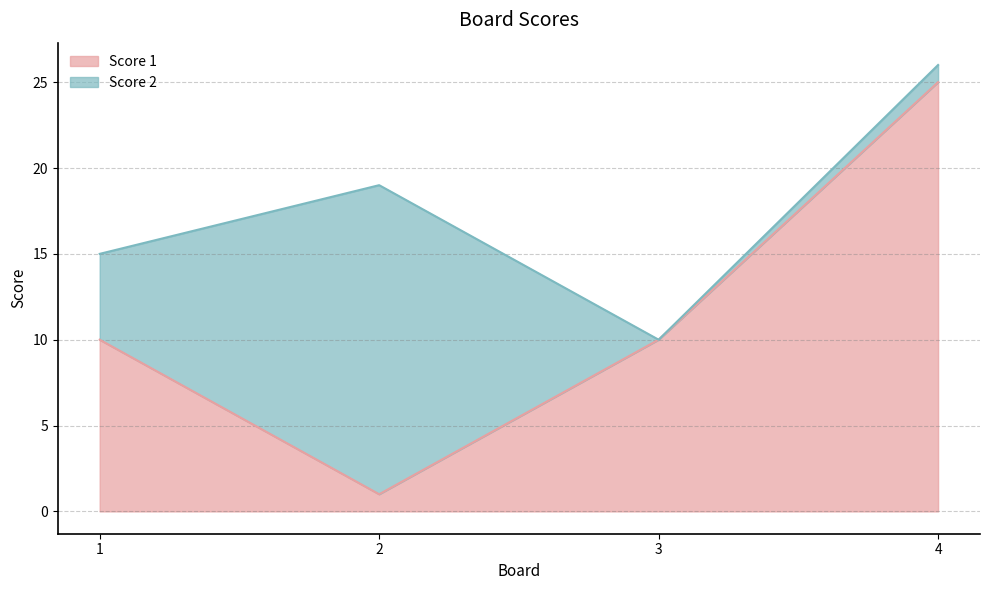

The value of Score 1 at 1 is 10. True or false?

True